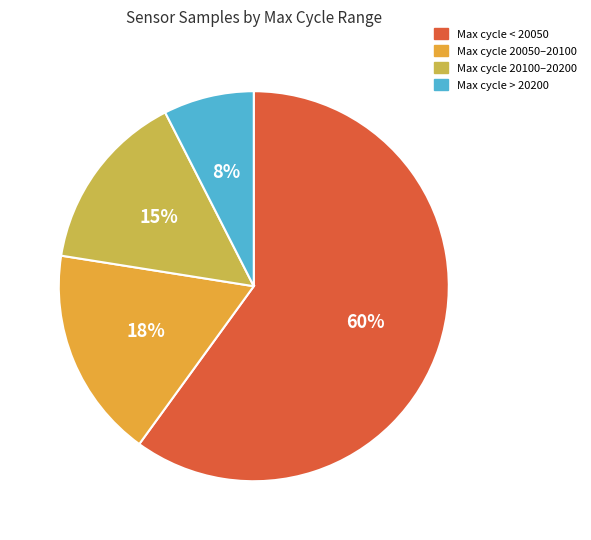

Is there a majority slice in this chart?

Yes